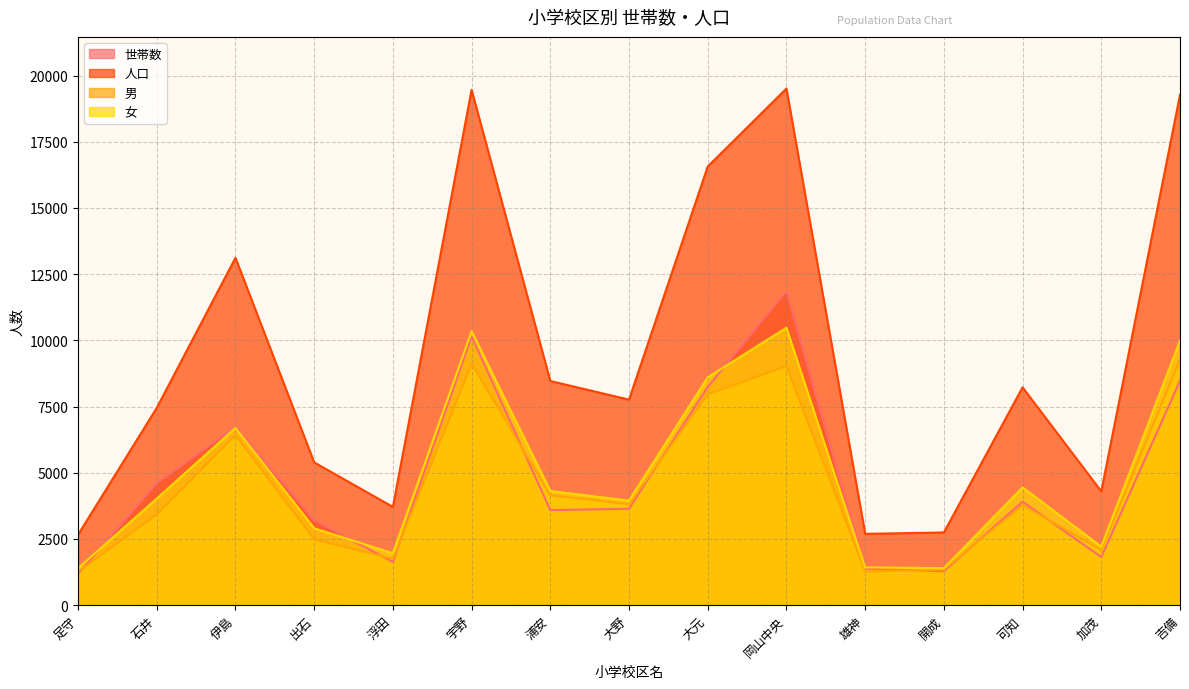

What position from the right is 浮田?

11